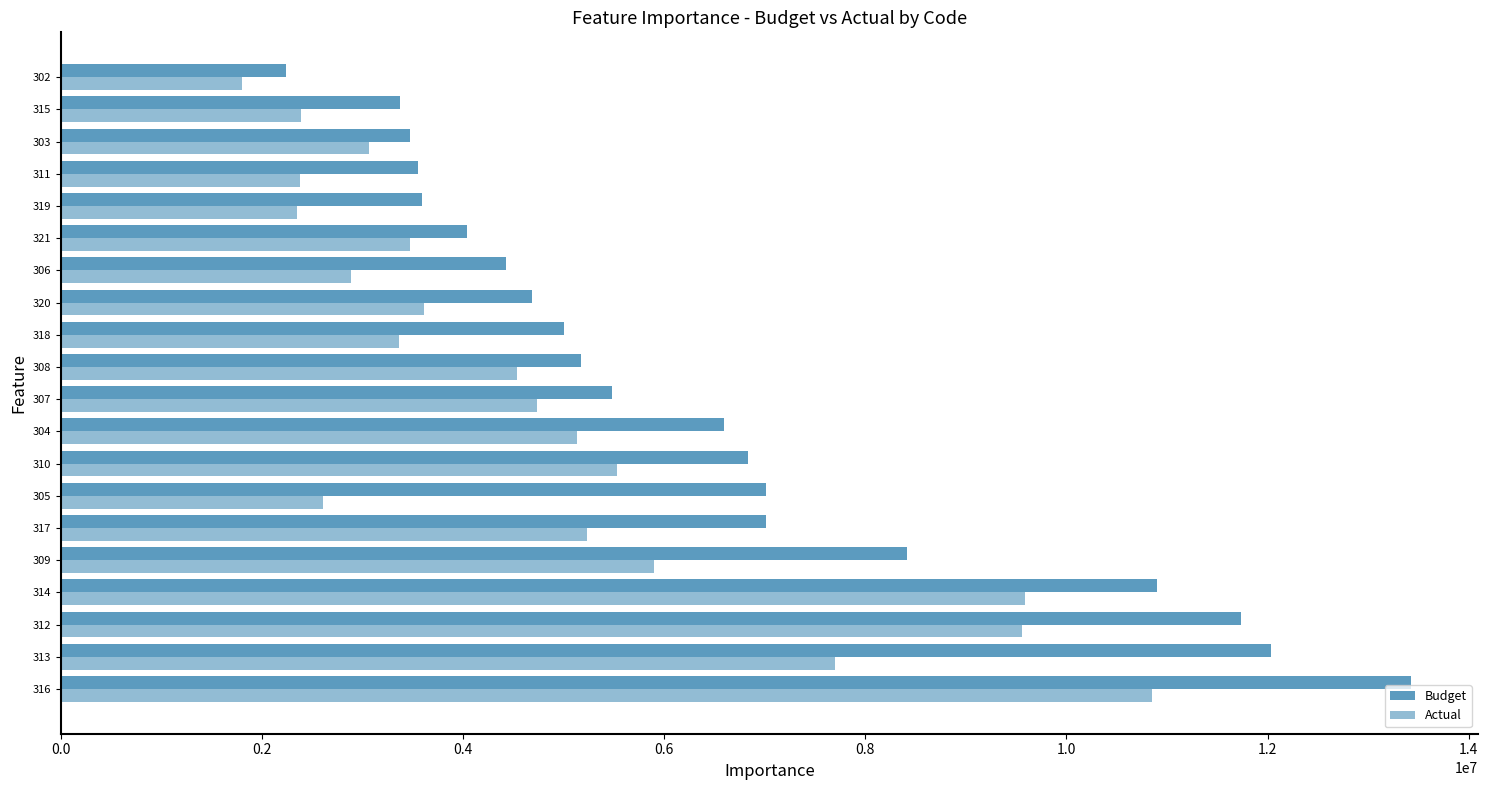

List the series in order of their peak value, lowest first.

Actual, Budget